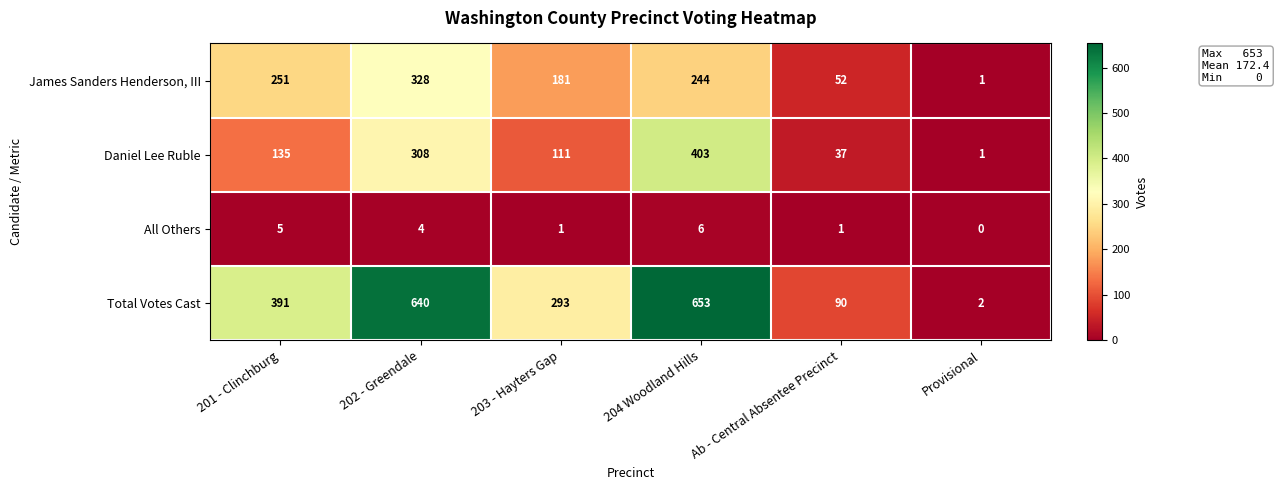

The value of Daniel Lee Ruble at Ab - Central Absentee Precinct is 65. True or false?

False